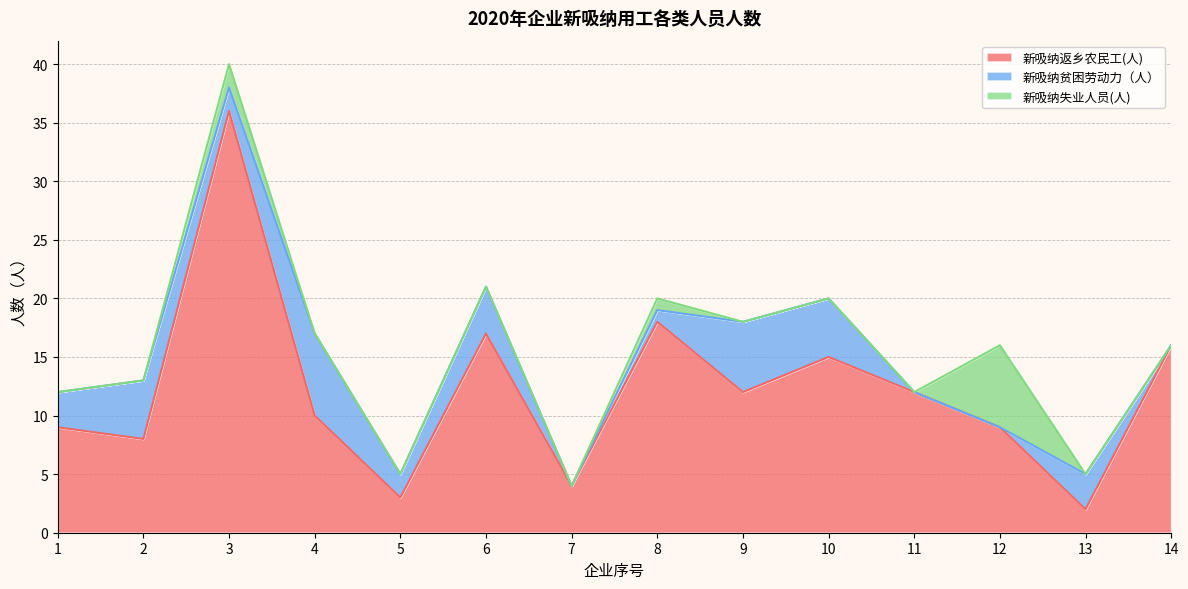

In 新吸纳失业人员(人), how many points are higher than both neighbors (excluding endpoints)?

3